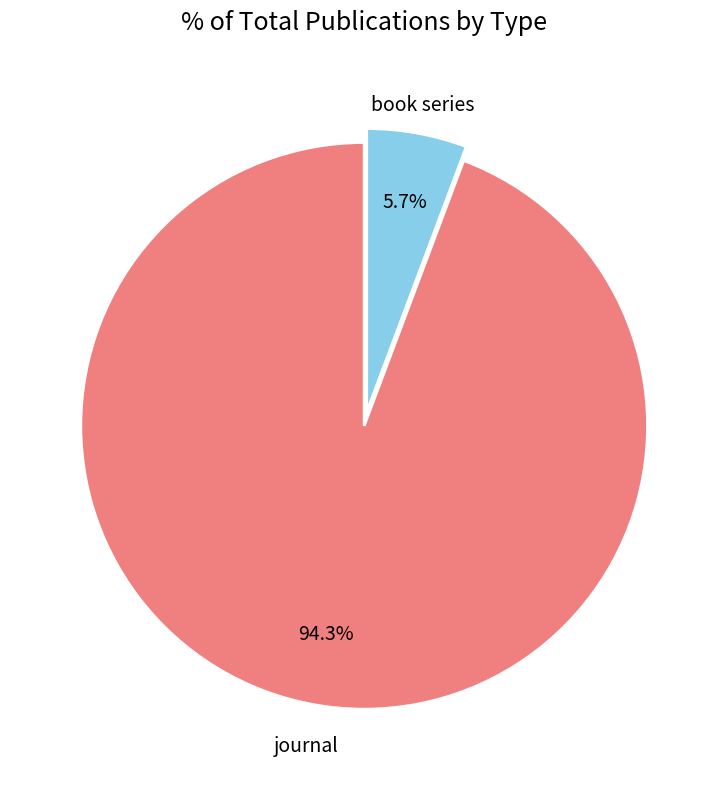

Which category has the smallest portion of the pie?

book series